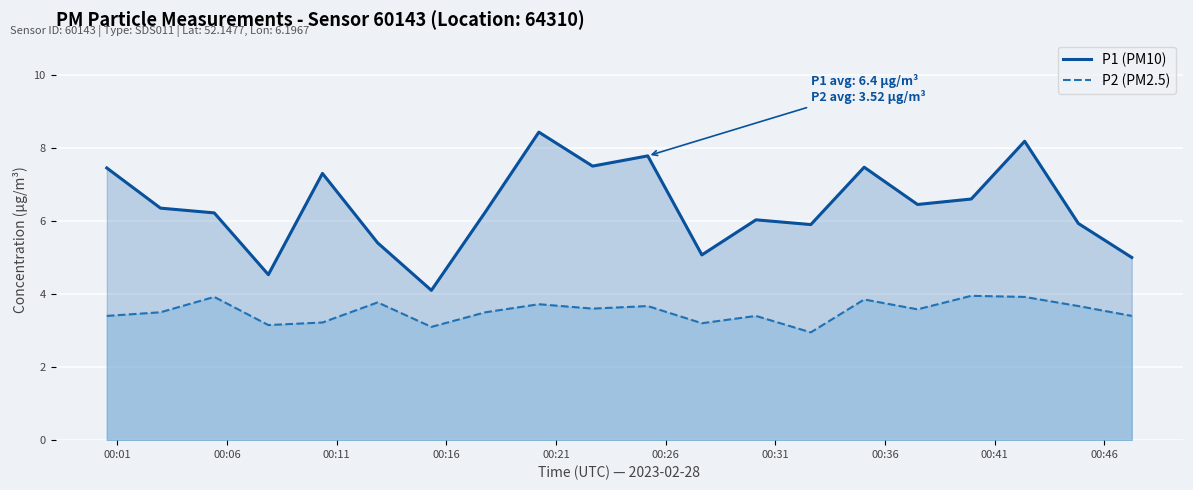

Reading right to left, extract all data points from this chart.

P1 (PM10): 5.0	5.9	8.2	6.6	6.5	7.5	5.9	6.0	5.1	7.8	7.5	8.4	6.2	4.1	5.4	7.3	4.5	6.2	6.3	7.5
P2 (PM2.5): 3.4	3.7	3.9	4.0	3.6	3.9	3.0	3.4	3.2	3.7	3.6	3.7	3.5	3.1	3.8	3.2	3.1	3.9	3.5	3.4